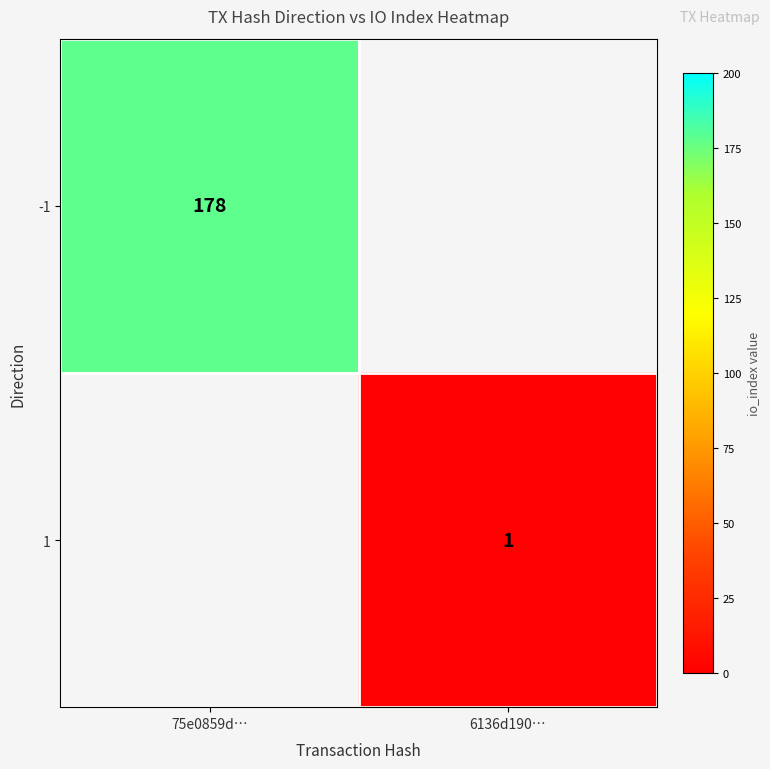

The 1 series shows 0 at 6136d190…. True or false?

False